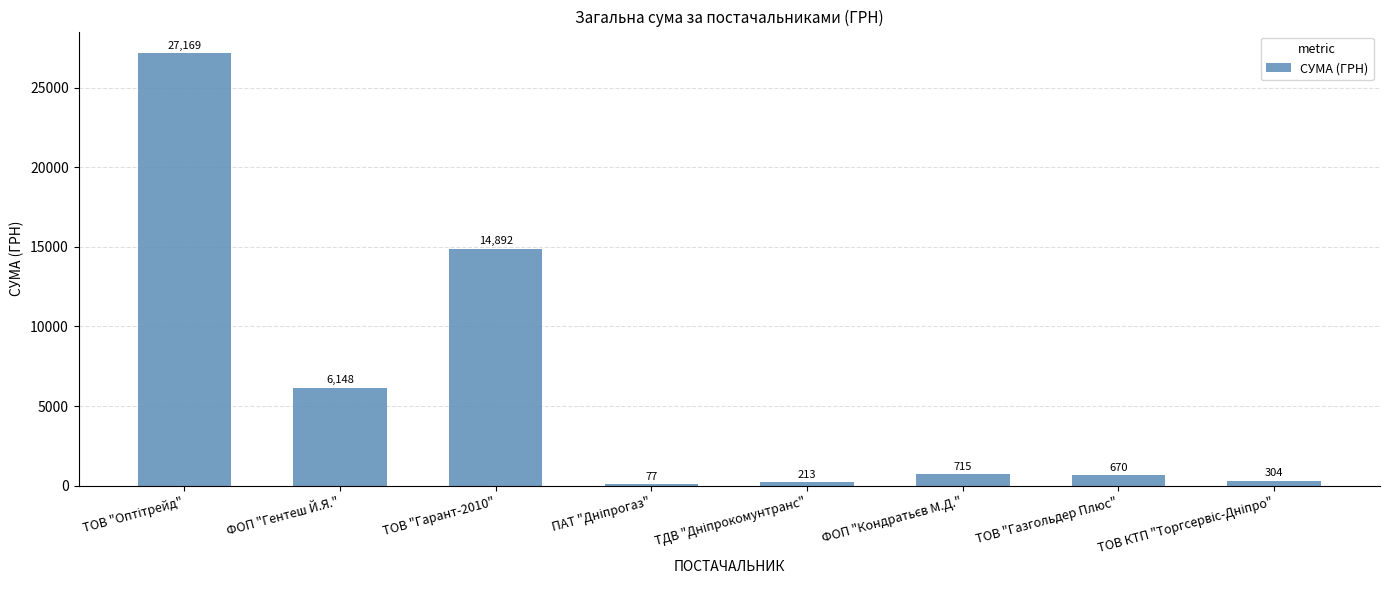

The value at ТОВ "Гарант-2010" is 20296.1. True or false?

False